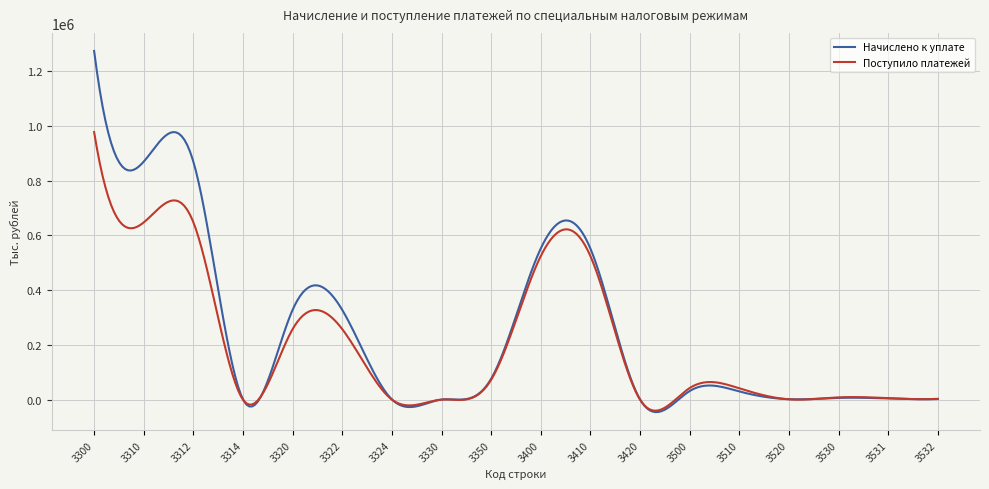

Which series has the widest spread of values?

Начислено к уплате